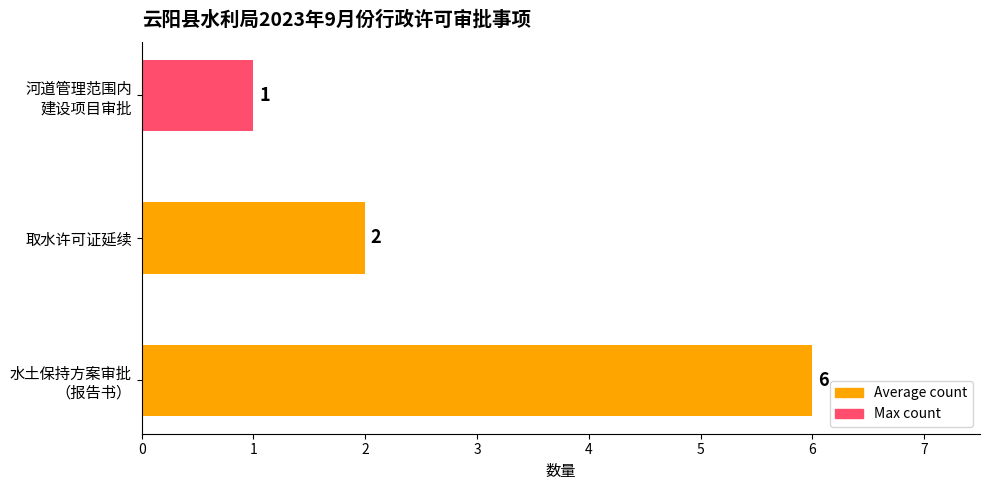

What is the sum of all values?

9